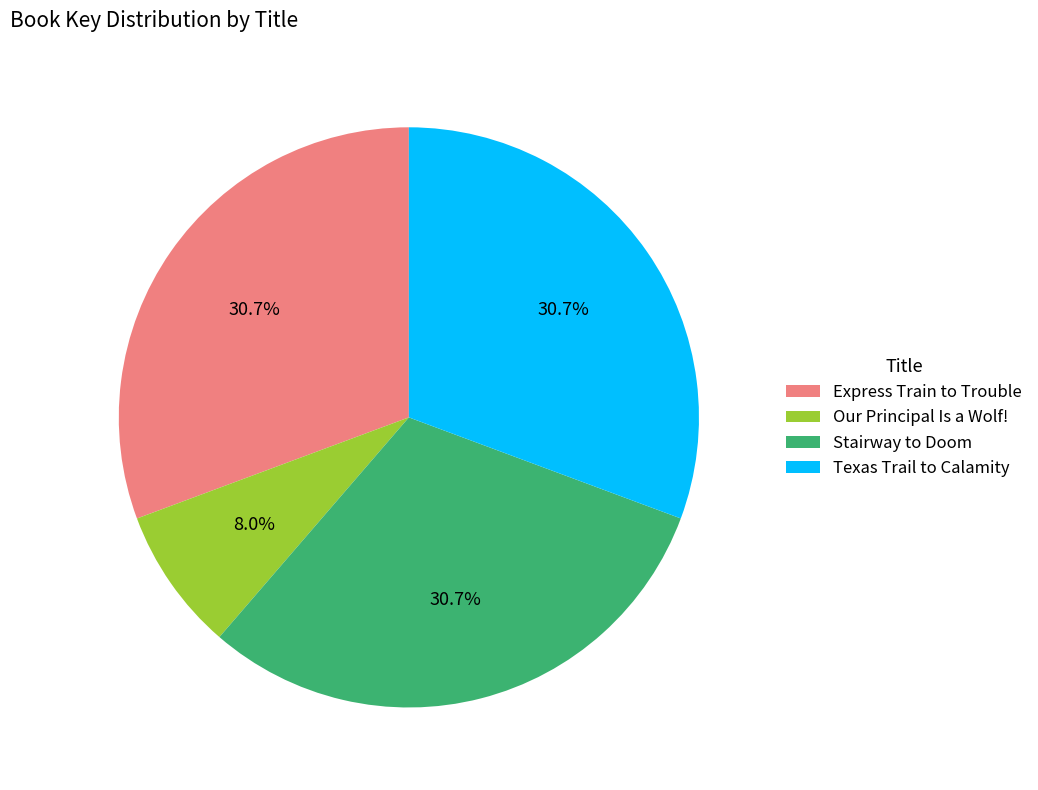

Which category has the smallest portion of the pie?

Our Principal Is a Wolf!